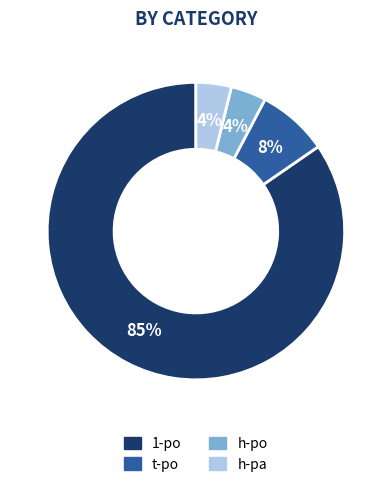

Does t-po account for over 50% of the chart?

No